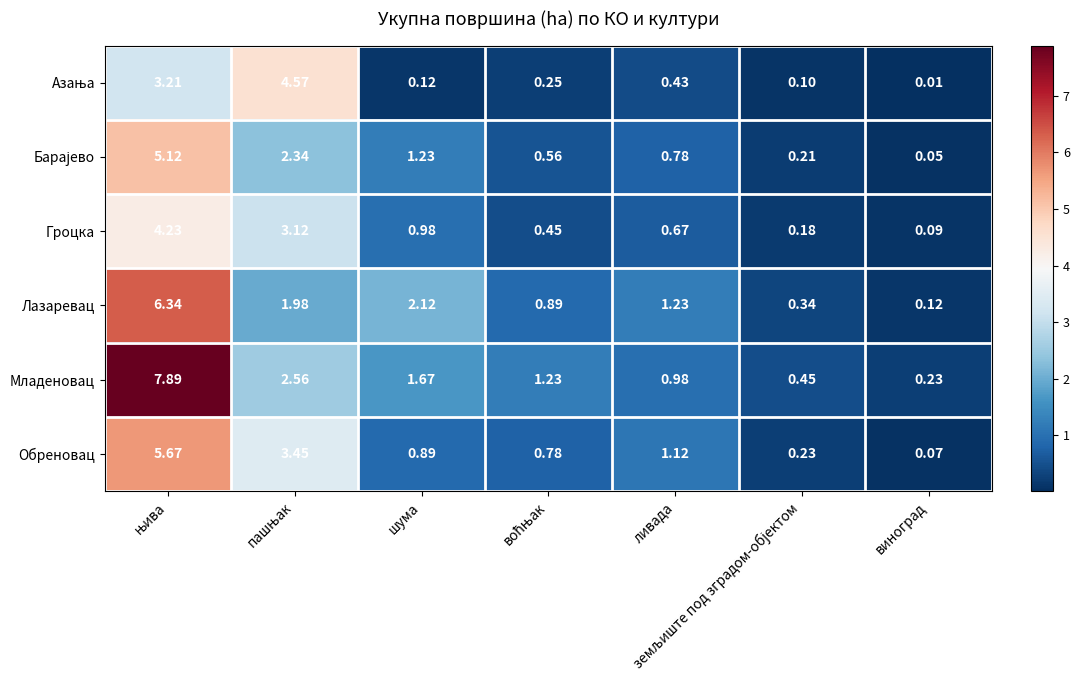

At which label is Обреновац closest to 2?

ливада